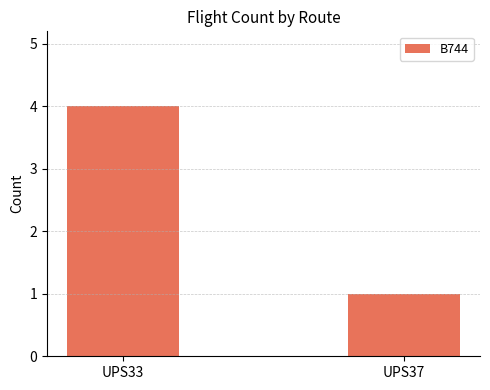

Which label corresponds to the smallest value in the chart?

UPS37